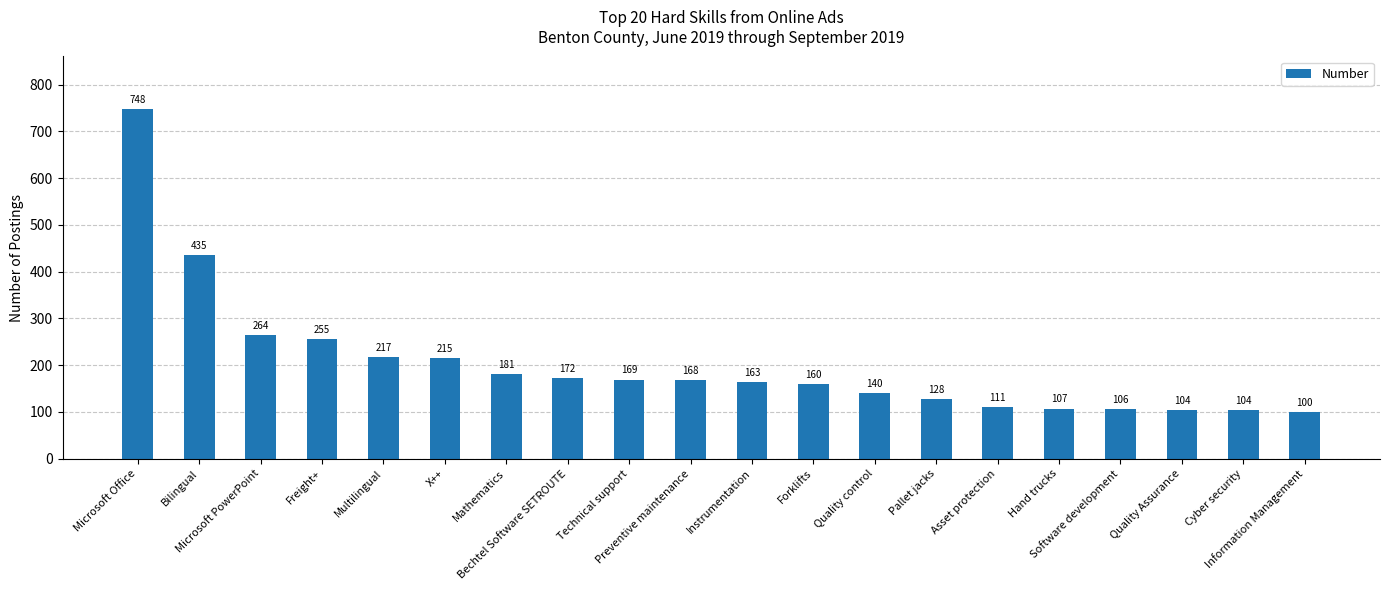

The value at Microsoft PowerPoint is 264. True or false?

True